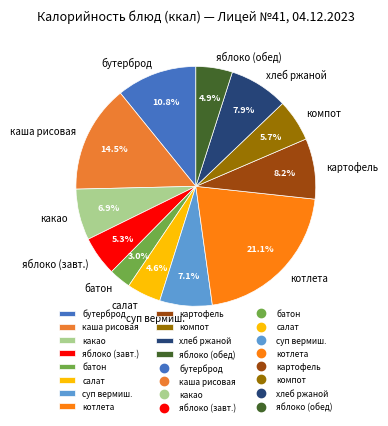

Which has a higher value, каша рисовая or салат?

каша рисовая